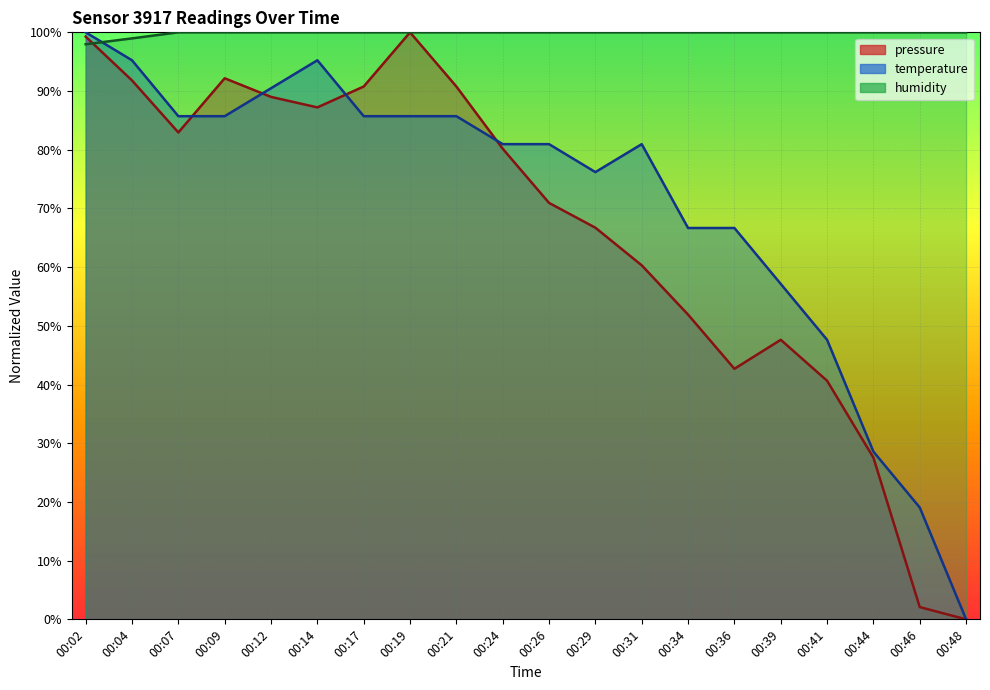

What is the average value of the pressure series?

65.7